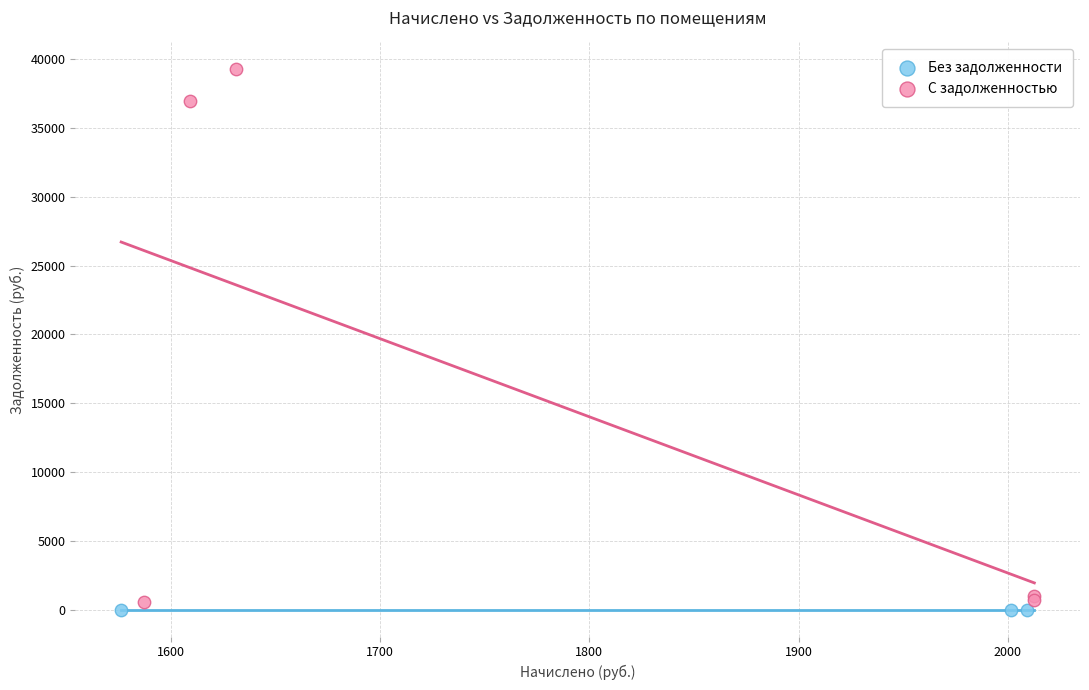

Which series contains the highest Y value?

С задолженностью